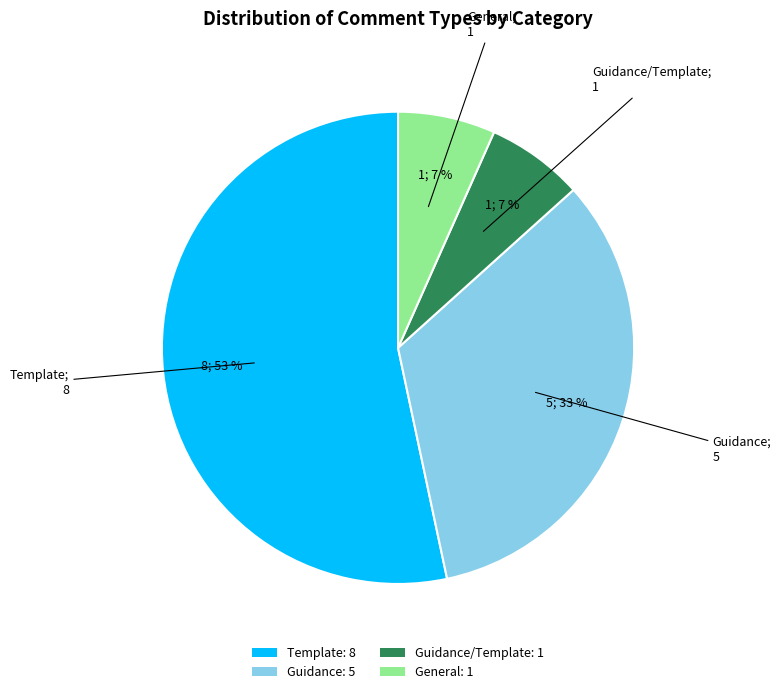

True or false: Template: 8 accounts for 62% of the total.

False